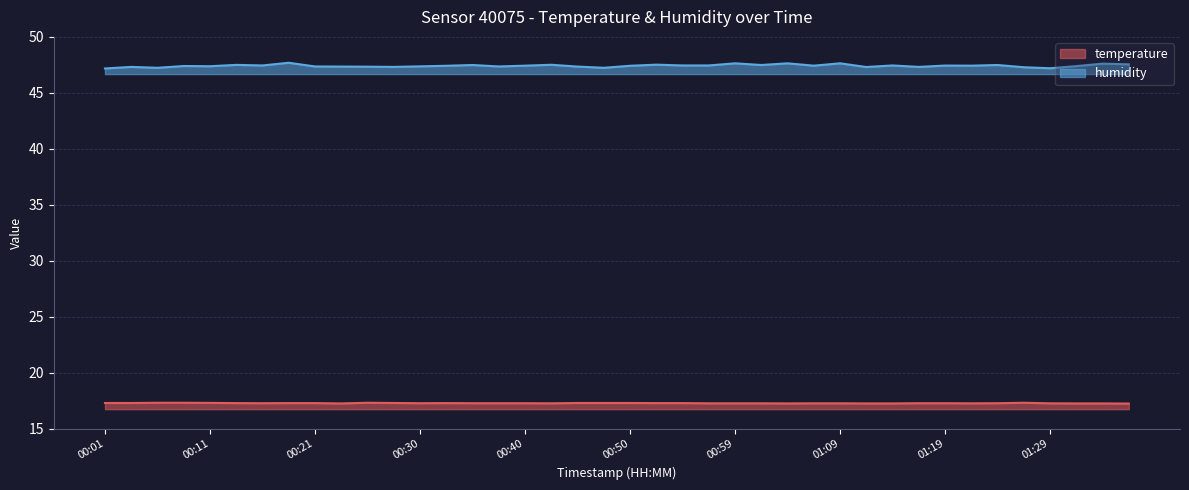

What is the difference between the humidity values at 00:42 and 00:01?

0.3